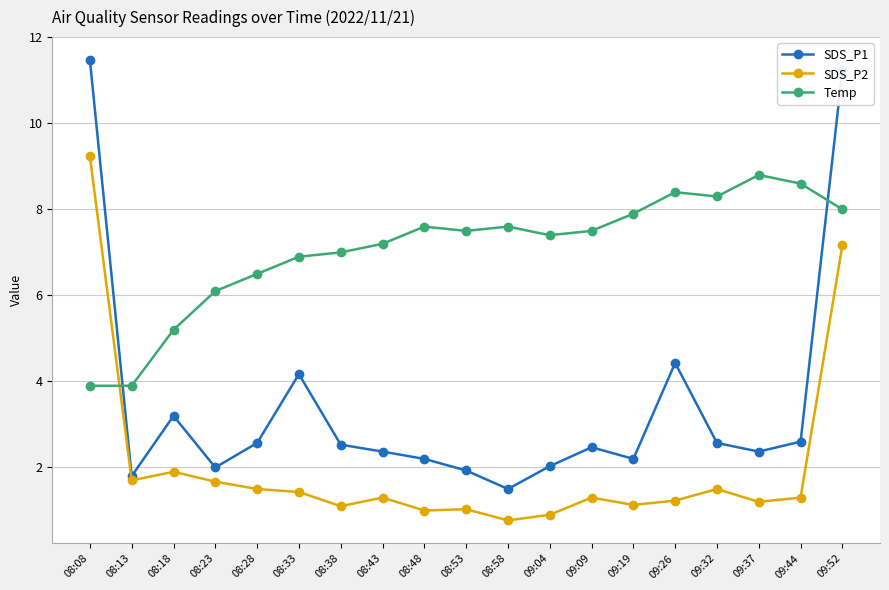

What is the value of the SDS_P2 point at the 16th from the left?

1.5